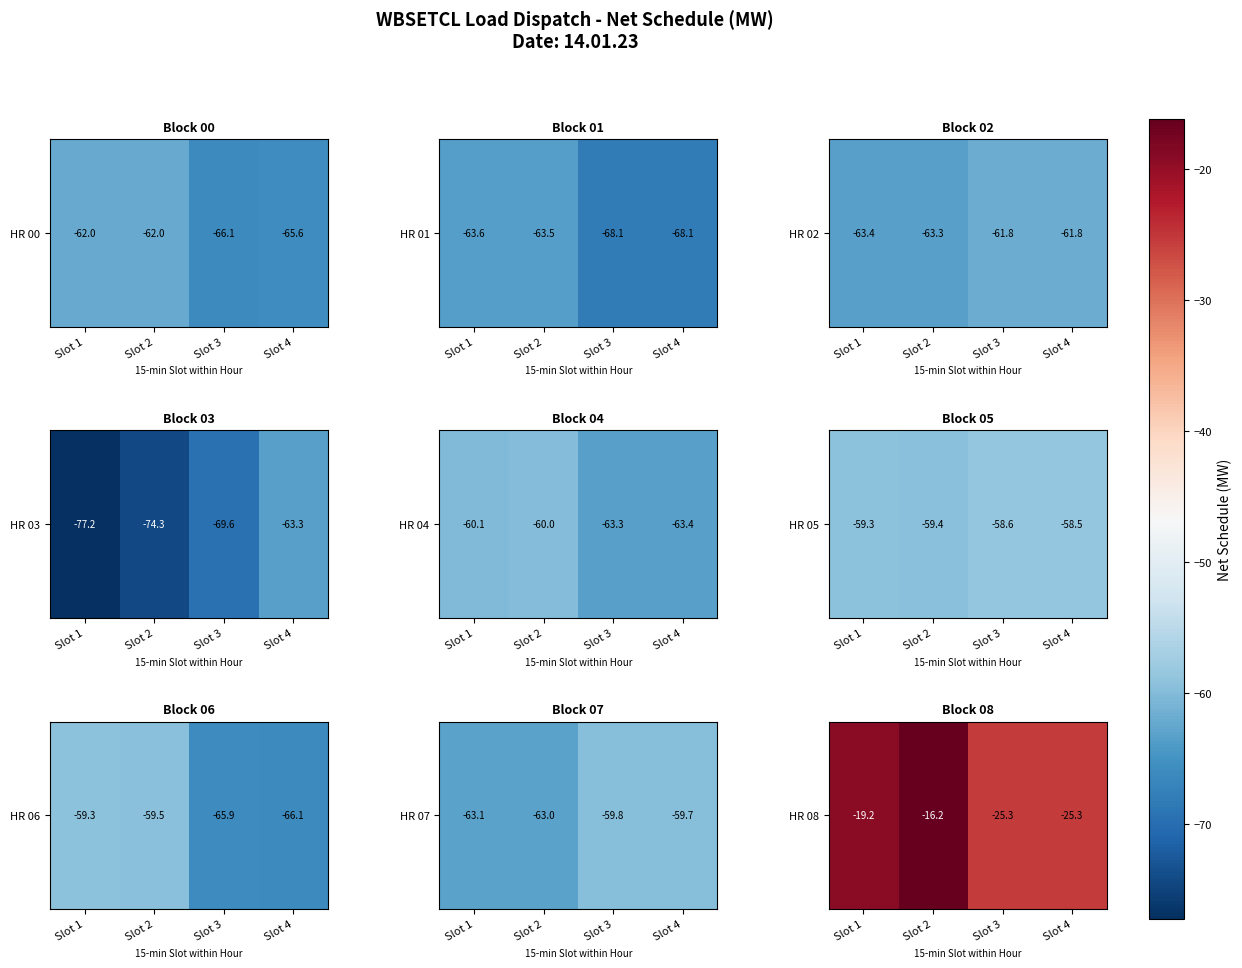

List the labels in order of value, largest first.

Slot 2, Slot 1, Slot 3, Slot 4